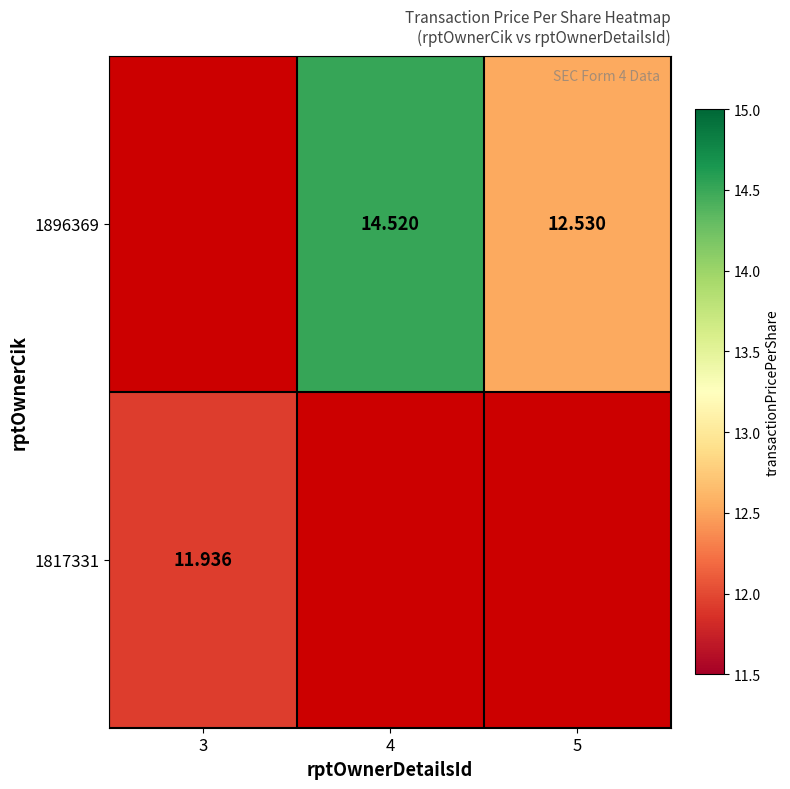

How many data points in 1817331 are above 0?

1